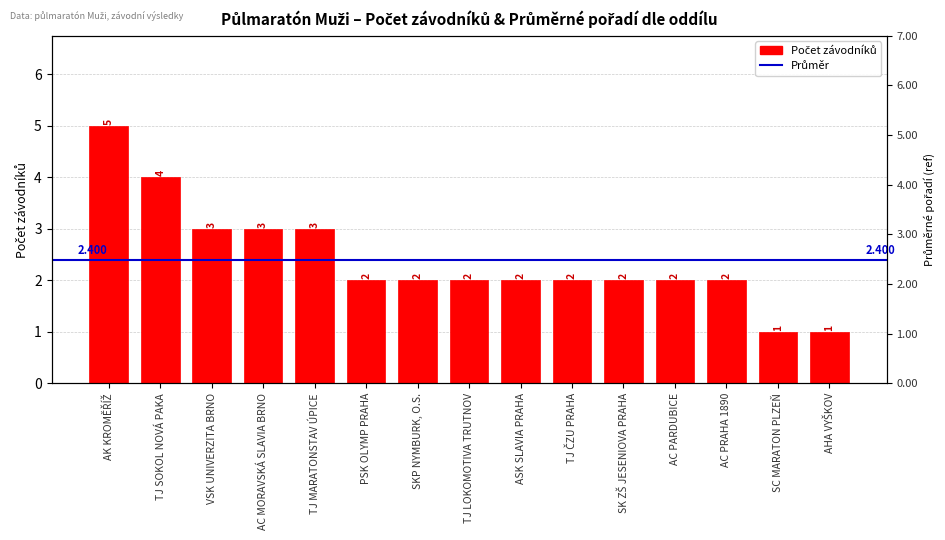

What is the ratio of the value at TJ LOKOMOTIVA TRUTNOV to the value at AC PARDUBICE?

1.0